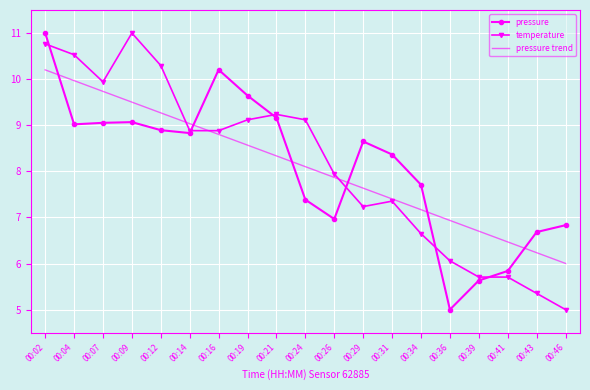

At how many categories does at least one series exceed 10?

5